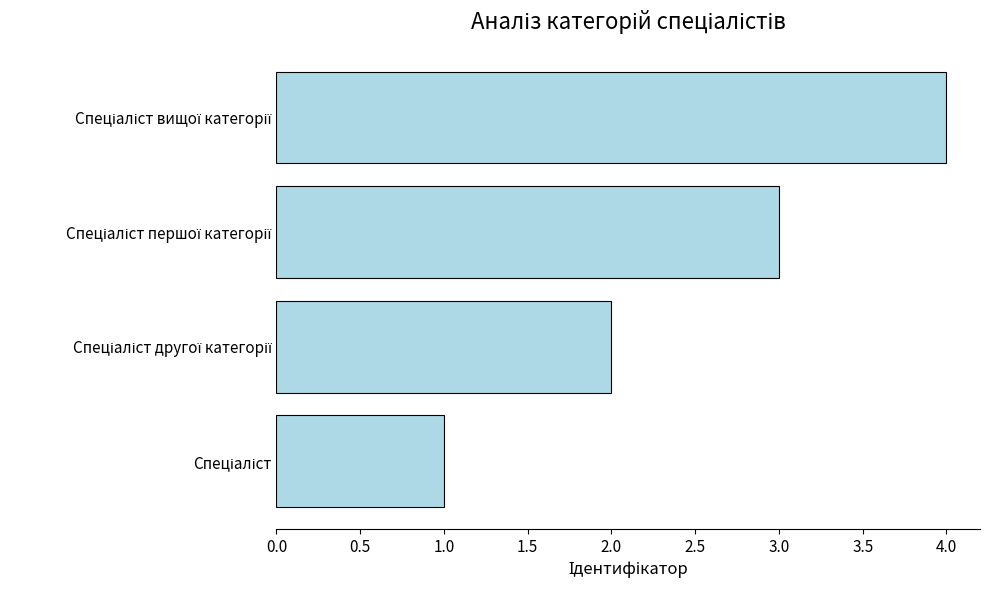

What is the difference between the maximum and minimum values?

3